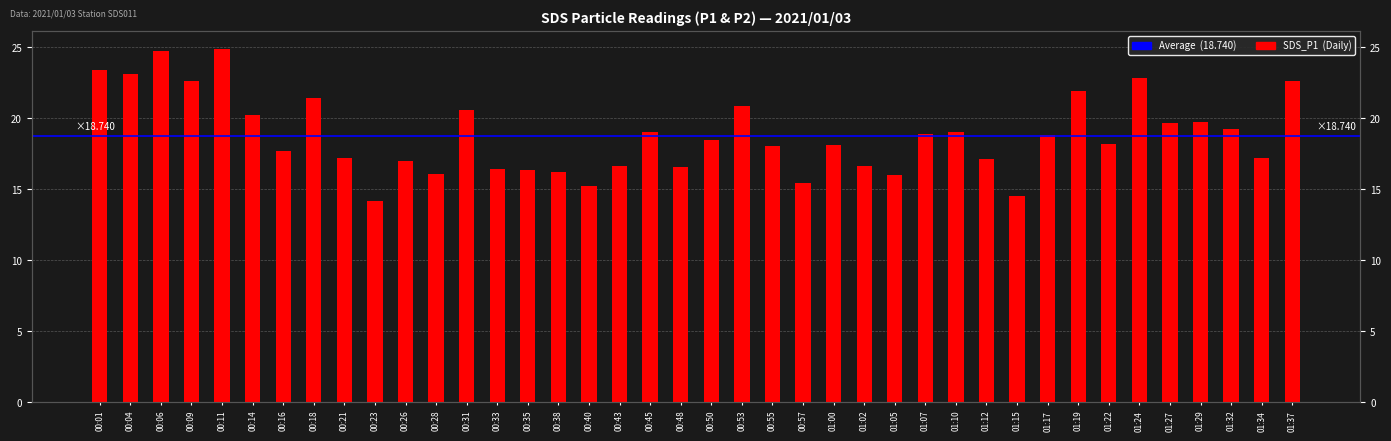

Reading left to right, list all the values displayed in this chart.

00:01=23.4	00:04=23.1	00:06=24.8	00:09=22.6	00:11=24.9	00:14=20.2	00:16=17.7	00:18=21.4	00:21=17.2	00:23=14.2	00:26=17.0	00:28=16.1	00:31=20.6	00:33=16.4	00:35=16.4	00:38=16.2	00:40=15.2	00:43=16.6	00:45=19.0	00:48=16.6	00:50=18.4	00:53=20.9	00:55=18.1	00:57=15.5	01:00=18.1	01:02=16.6	01:05=16.0	01:07=18.9	01:10=19.0	01:12=17.1	01:15=14.5	01:17=18.8	01:19=21.9	01:22=18.2	01:24=22.8	01:27=19.7	01:29=19.7	01:32=19.3	01:34=17.2	01:37=22.6